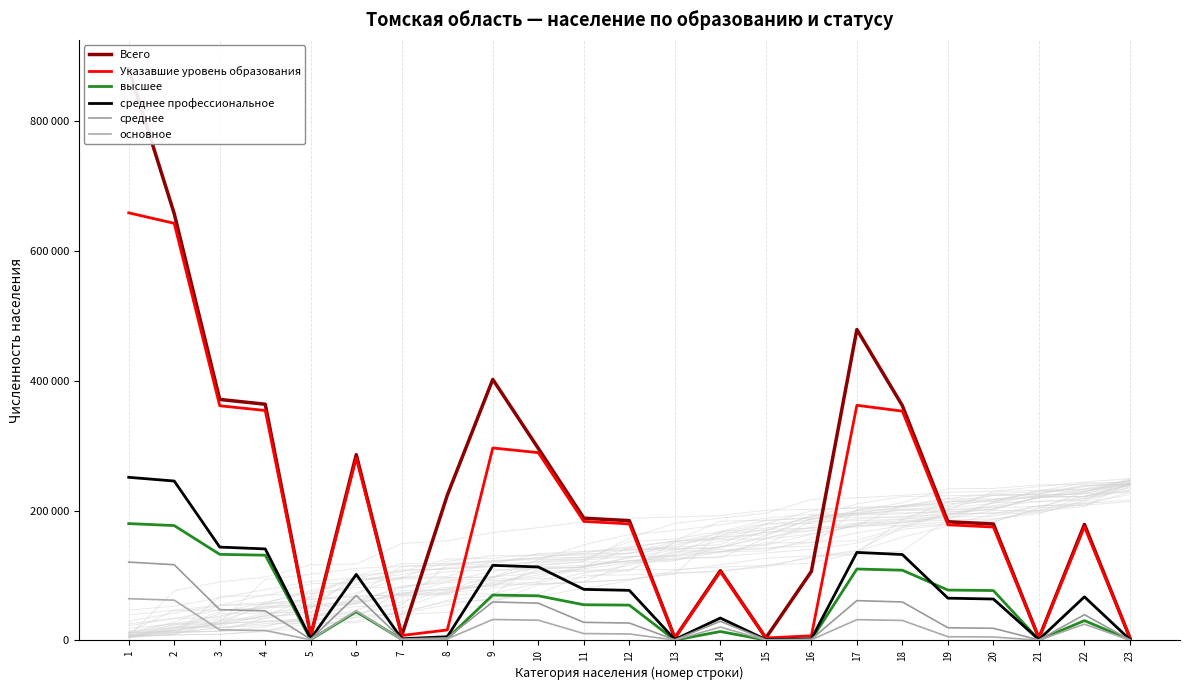

Which category has the highest value across all series?

1